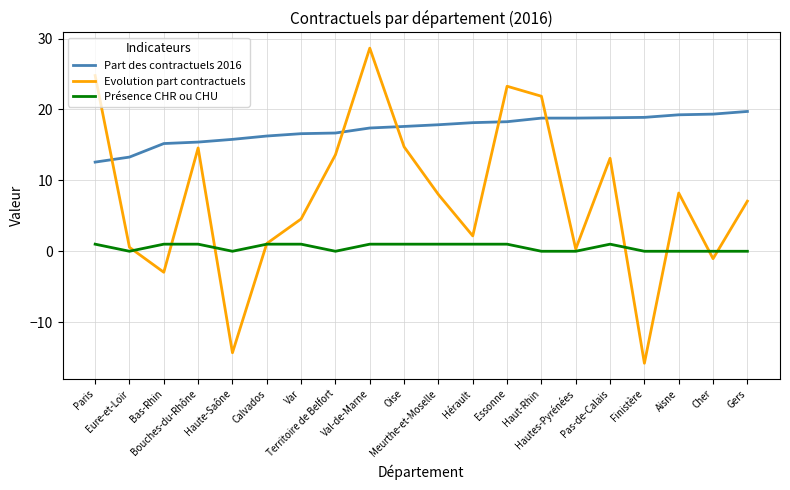

What is the maximum value shown in the chart?

28.6